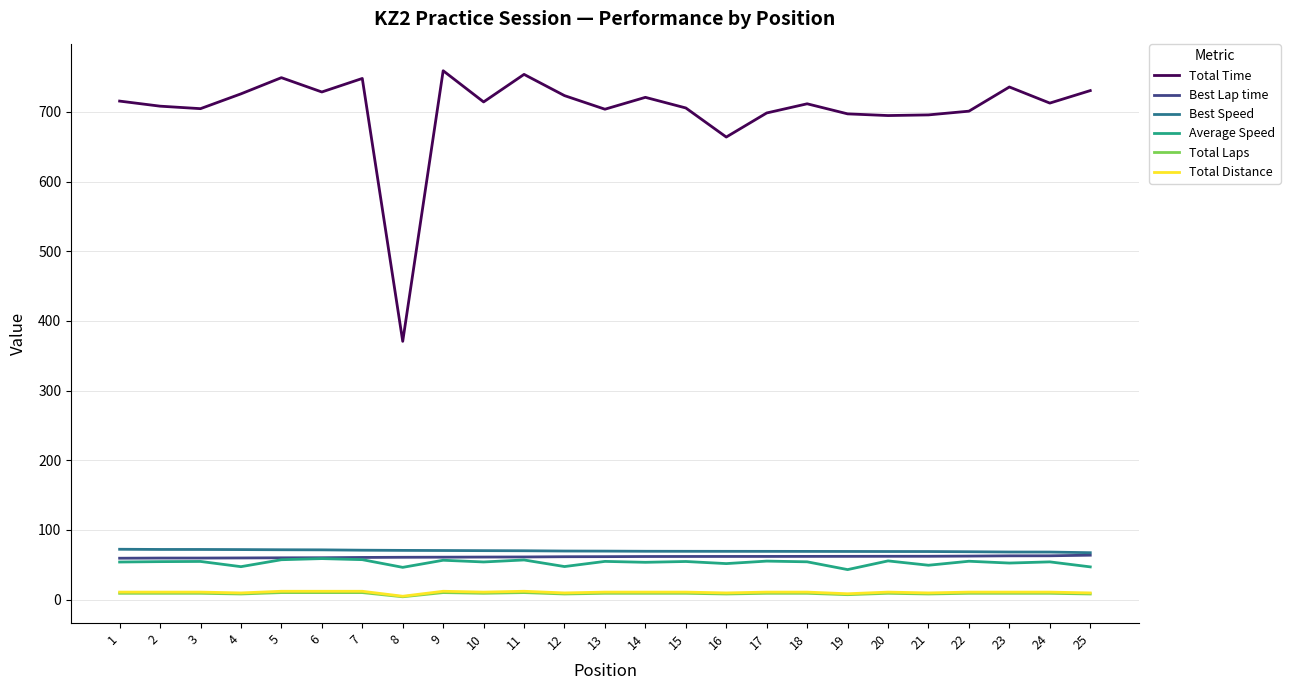

Which series has the largest total across all categories?

Total Time